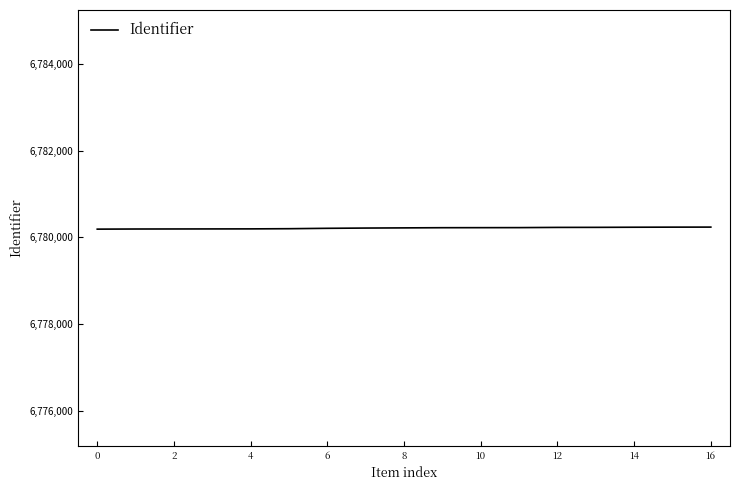

What is the maximum value shown in the chart?

6780237